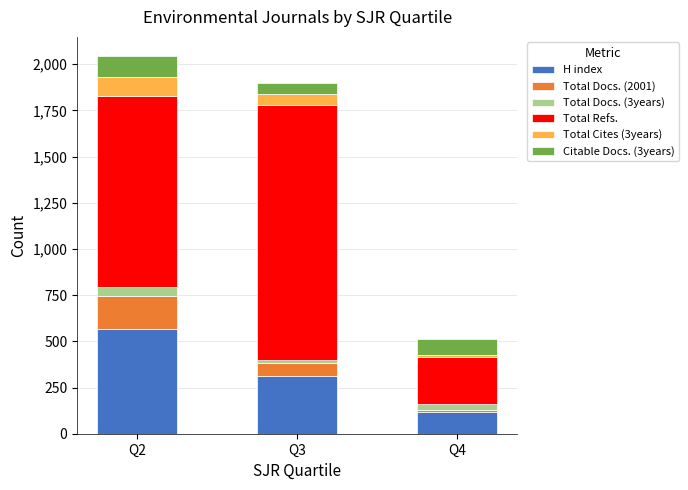

Reading left to right, transcribe the values for H index.

565	312	117